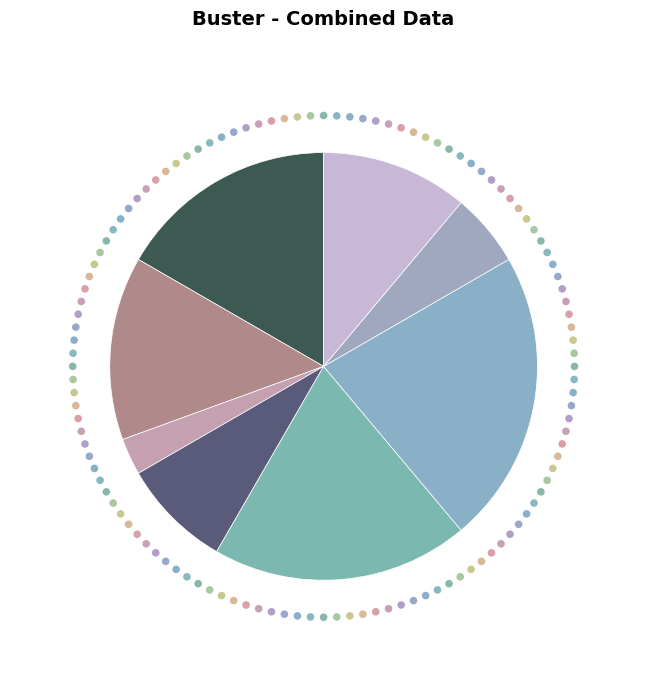

Is Генеральний директор the majority of the pie?

No